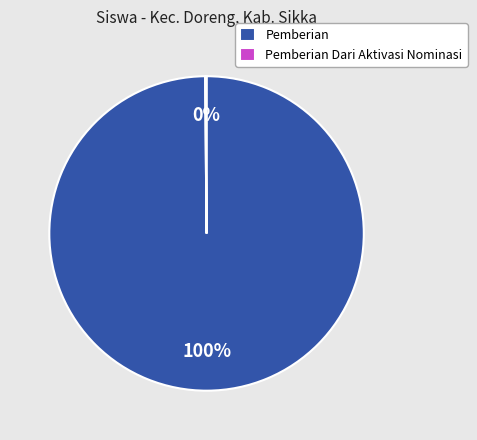

To the nearest percent, what is the difference between the largest and smallest slice percentages?

100%